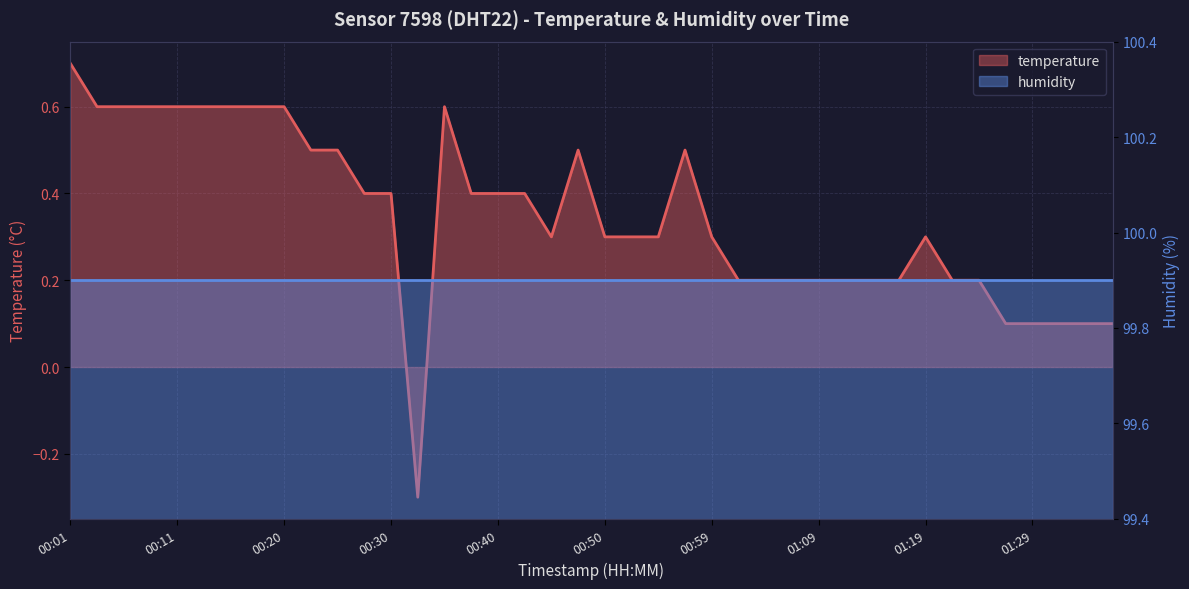

What position from the right is 00:11?

36